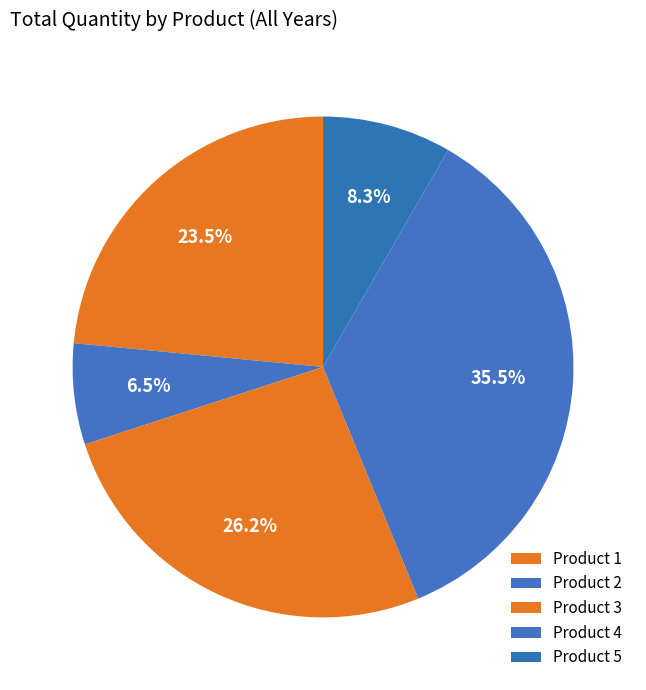

Count the number of slices in the pie.

5